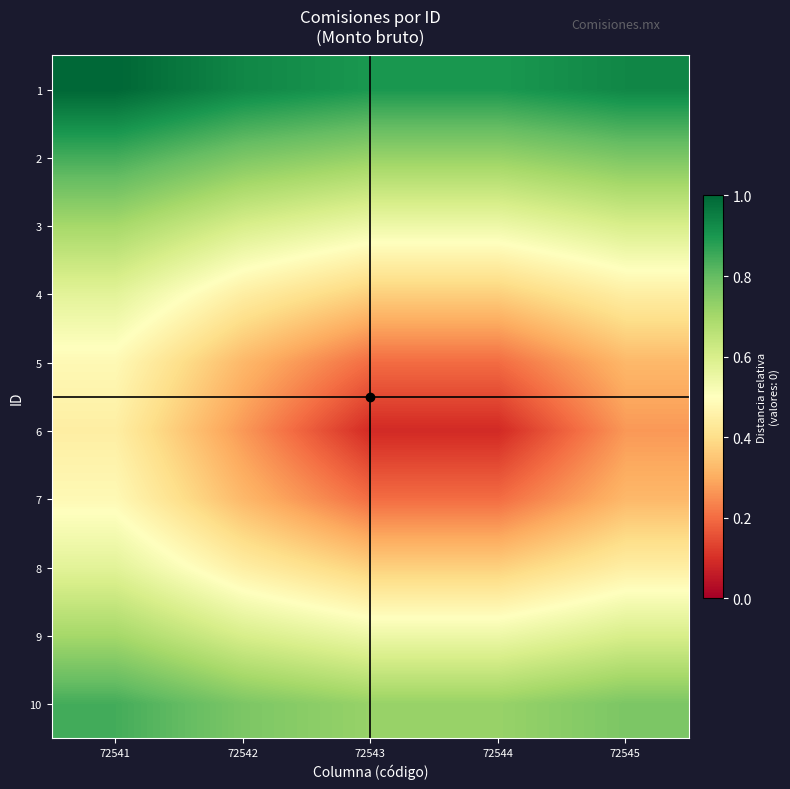

What is the spread (max minus min) of values at 72543?

0.8